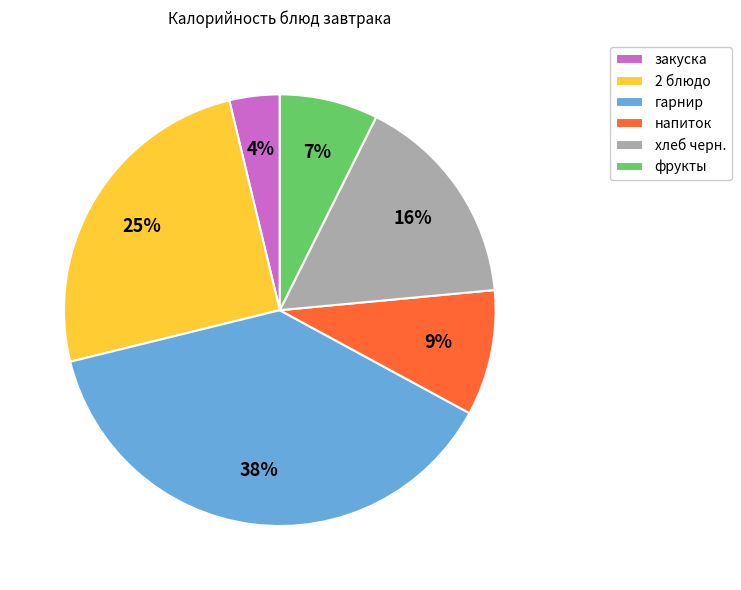

Which has a higher value, закуска or 2 блюдо?

2 блюдо